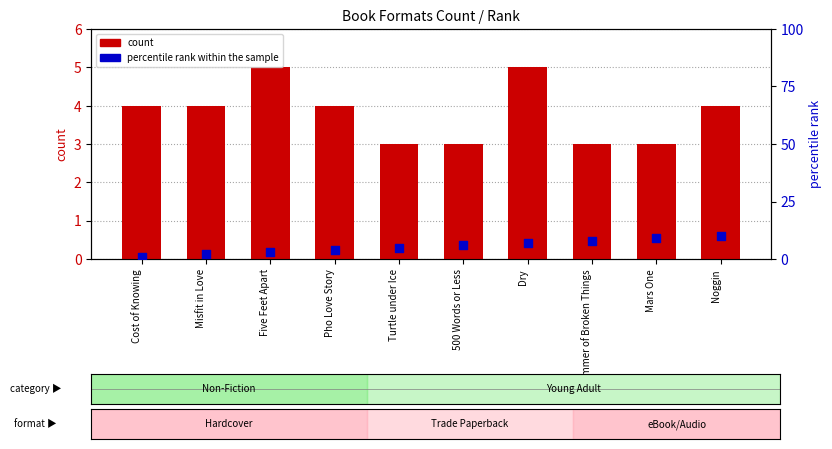

Which series reaches the minimum Y coordinate?

percentile rank within the sample